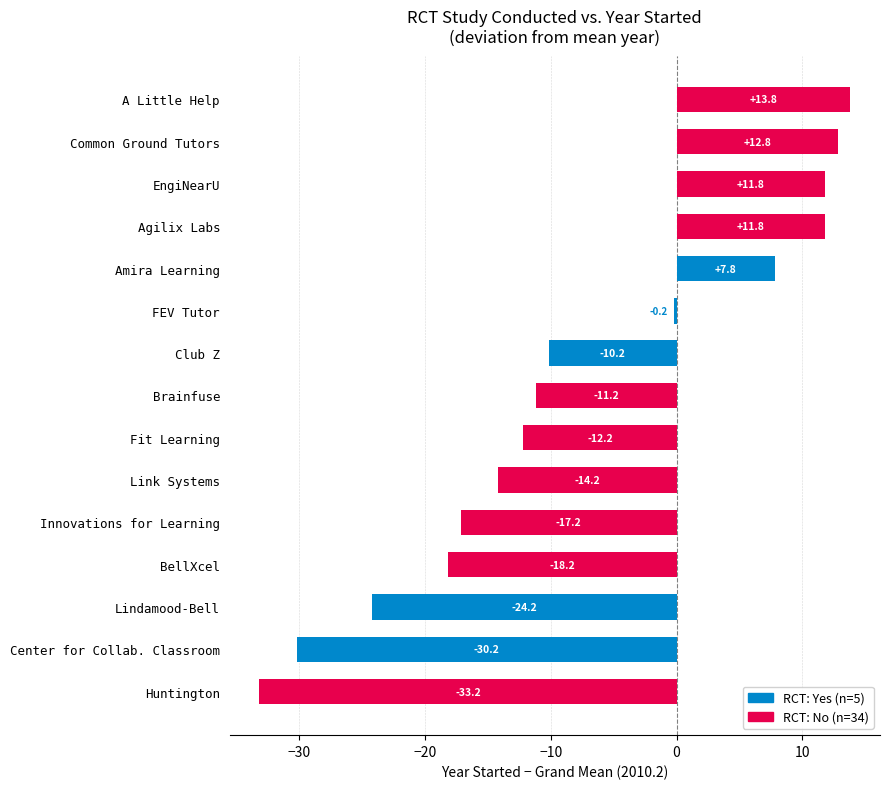

What is the sum of the values at Common Ground Tutors and Amira Learning?

20.6